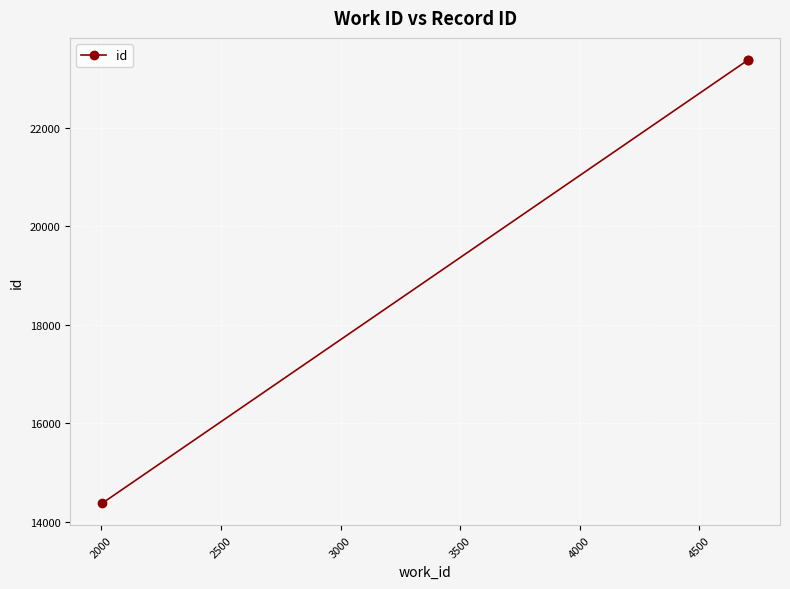

What is the value of the 1st point from the left?

14376